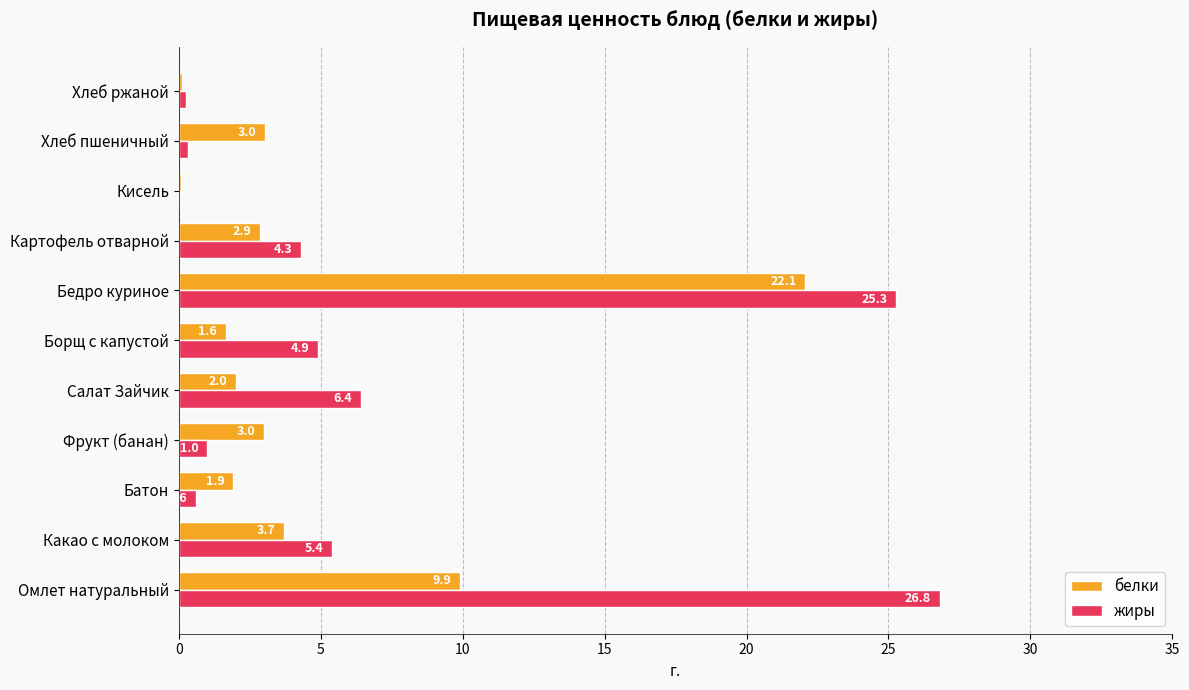

The белки series shows 2.0 at Салат Зайчик. True or false?

True